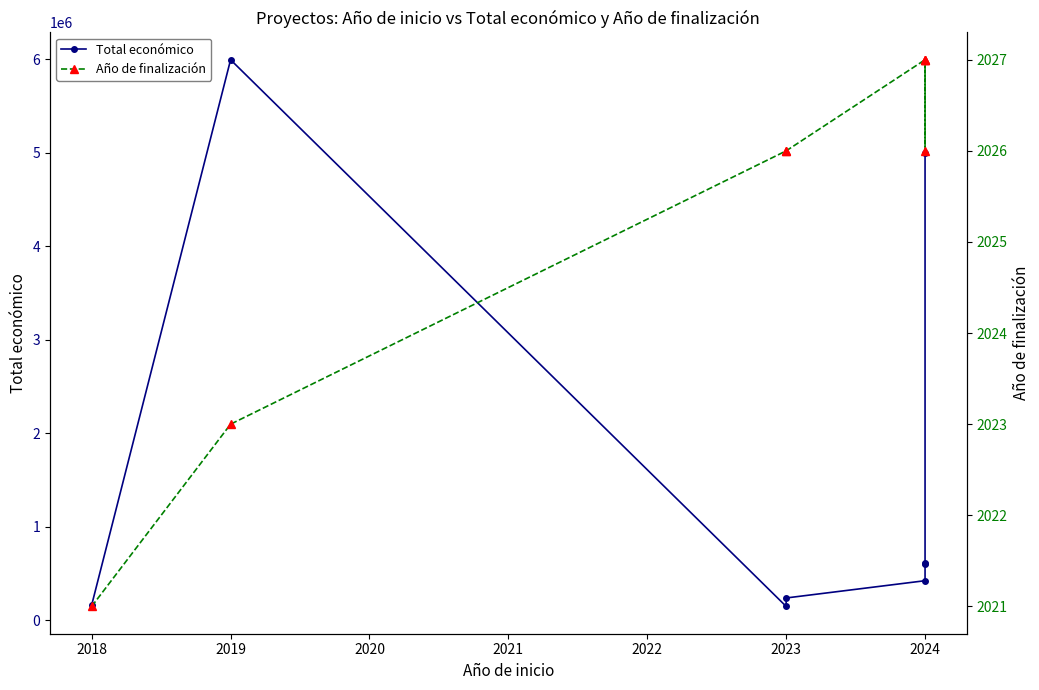

What are all the series names shown in the legend?

Total económico, Año de finalización